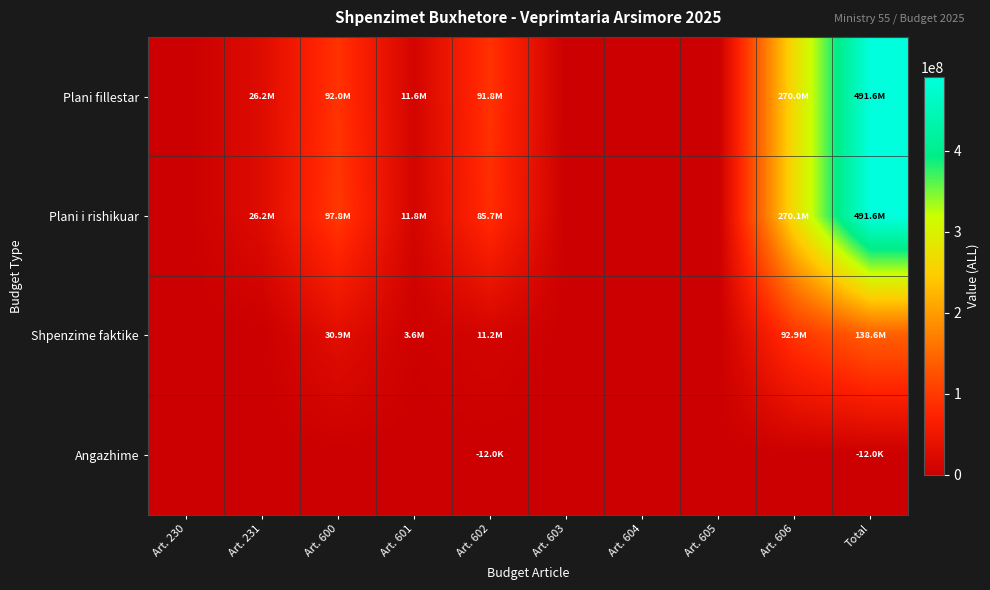

At which category does the chart reach its peak across all series?

Total